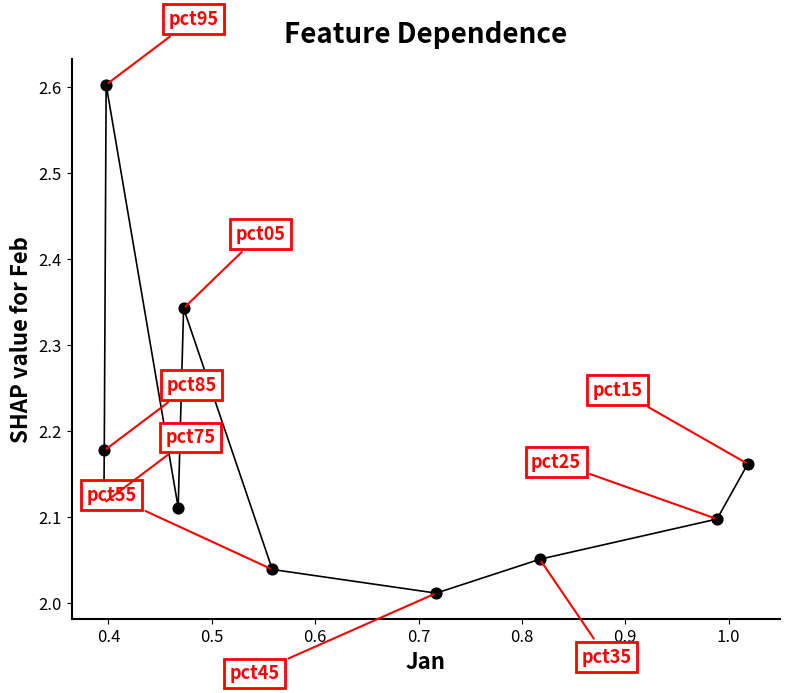

What is the average X value?

0.6